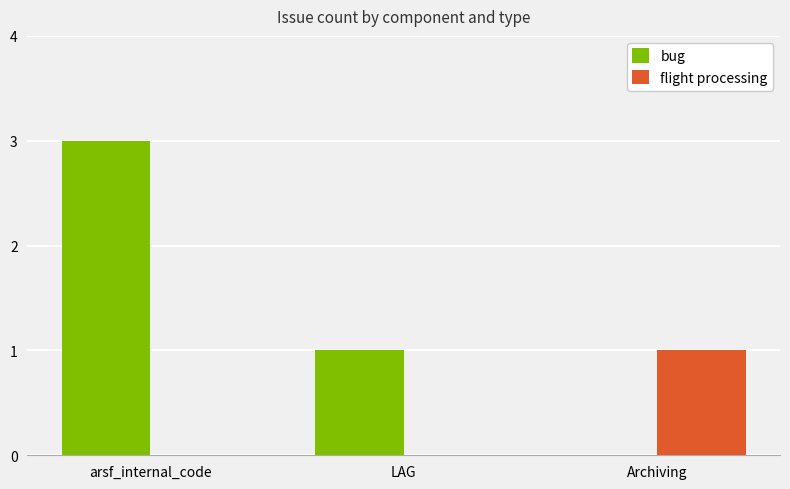

True or false: flight processing has a value of 1 at LAG.

False